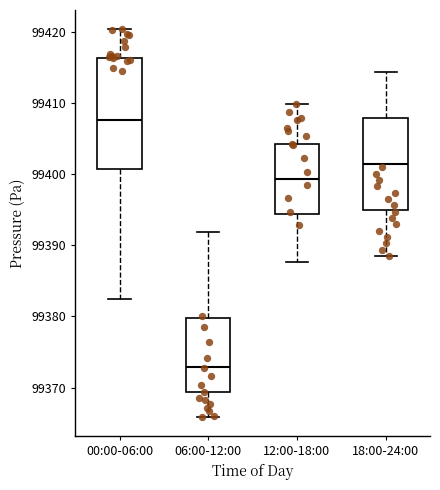

Reading left to right, read every box against the y-axis: the position of its median line, the range the box covers, and the ends of its whiskers. The values are not printed on the chart, so give them approximately, as read against the axis.

00:00-06:00: median 99408, box 99401 to 99416, whiskers 99382 to 99420
06:00-12:00: median 99373, box 99369 to 99380, whiskers 99366 to 99392
12:00-18:00: median 99399, box 99394 to 99404, whiskers 99388 to 99410
18:00-24:00: median 99401, box 99395 to 99408, whiskers 99389 to 99414